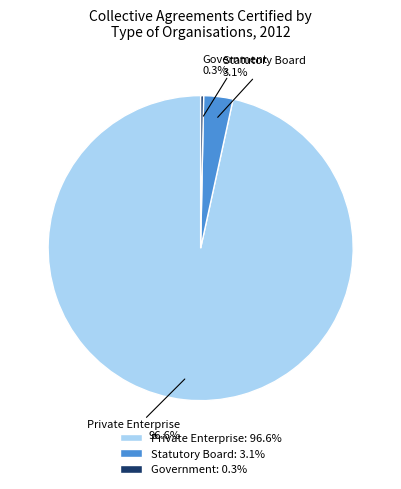

To the nearest percent, what is the average slice percentage?

33%